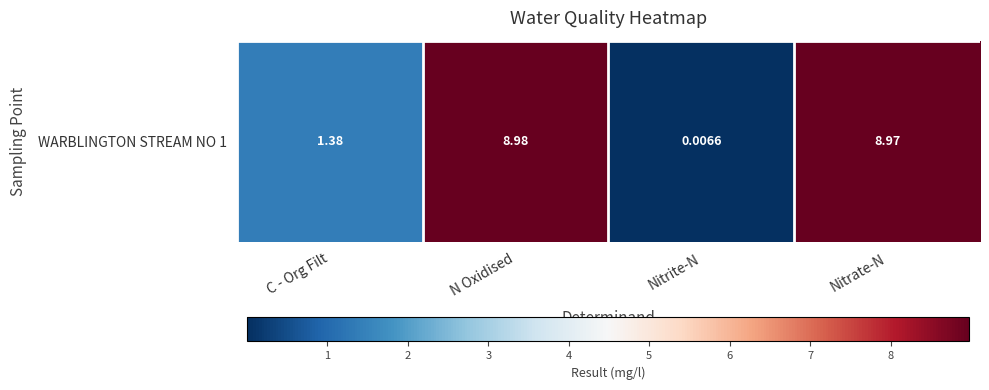

Reading right to left, what are all the values shown in this chart?

9.0	0.0	9.0	1.4